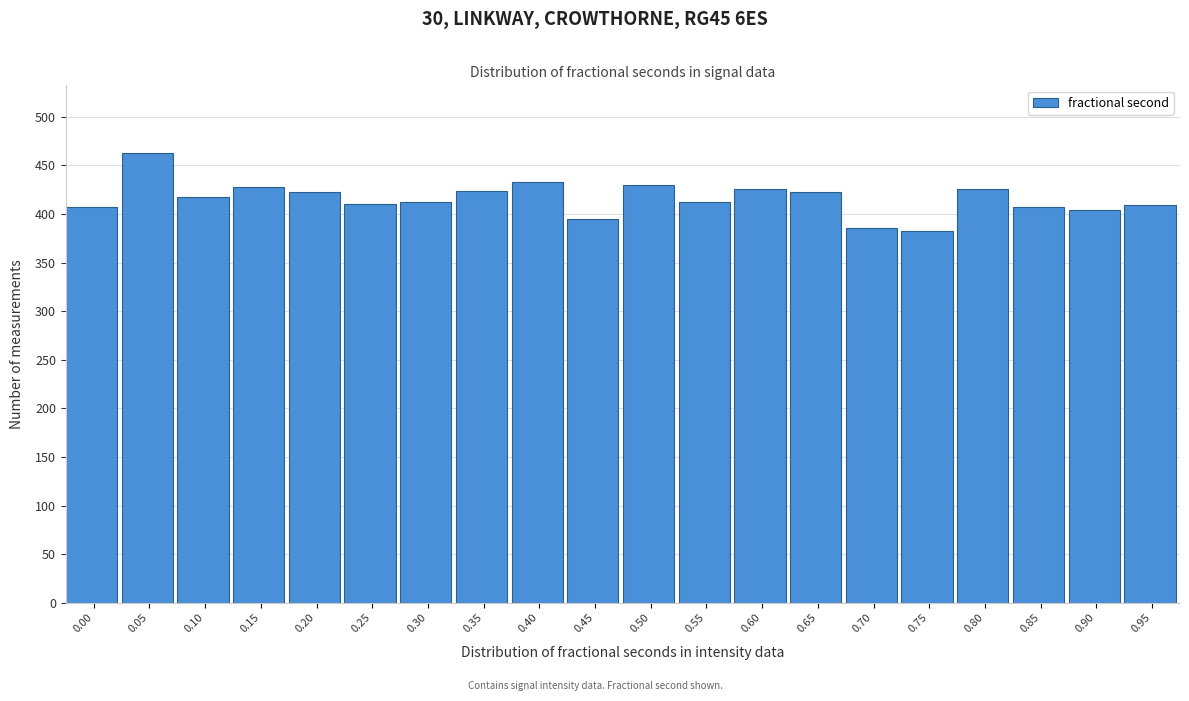

The value at 0.15 is 428. True or false?

True